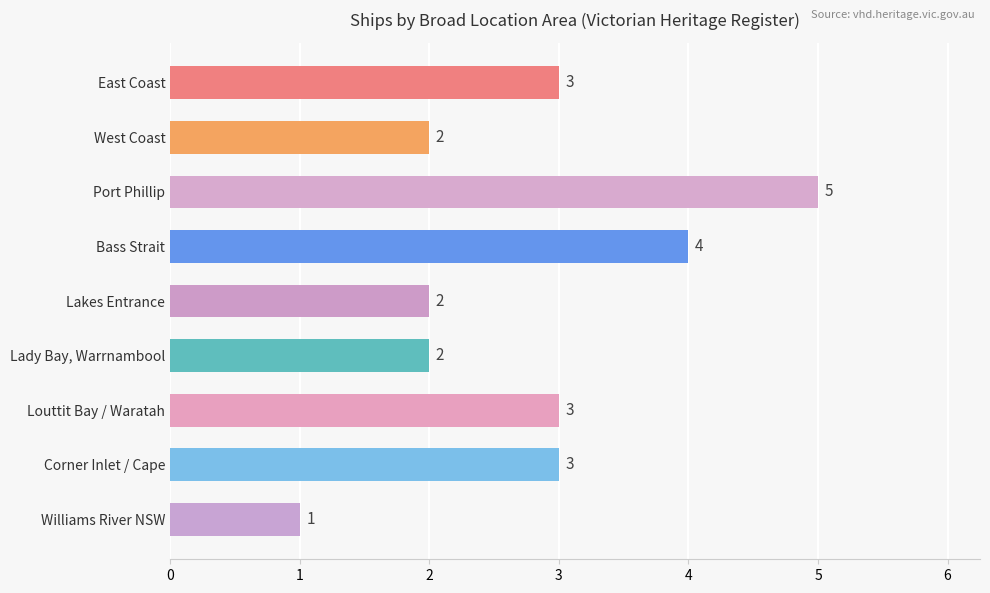

At which category does the chart reach its peak across all series?

Port Phillip